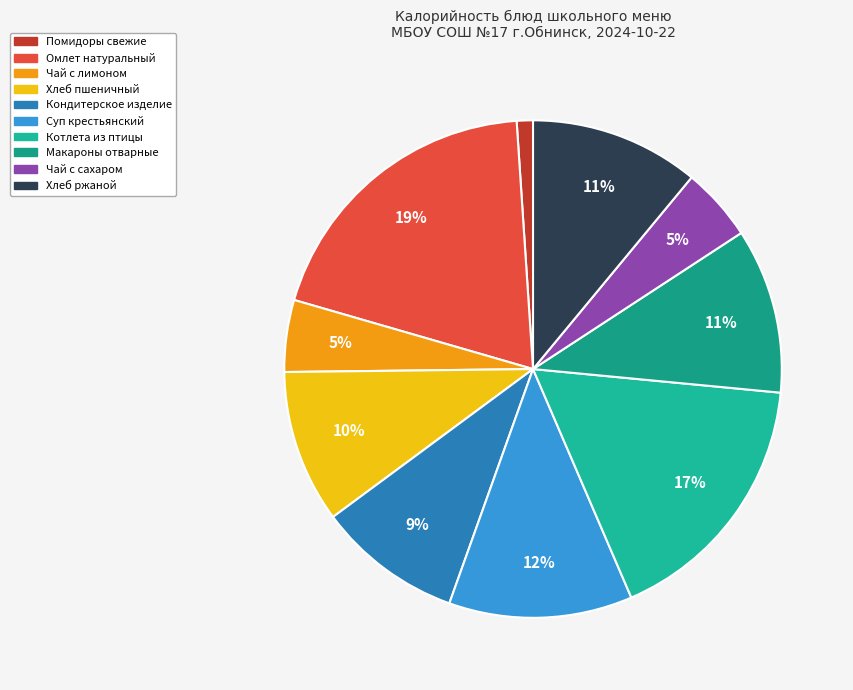

What is the largest slice in the pie chart?

Омлет натуральный